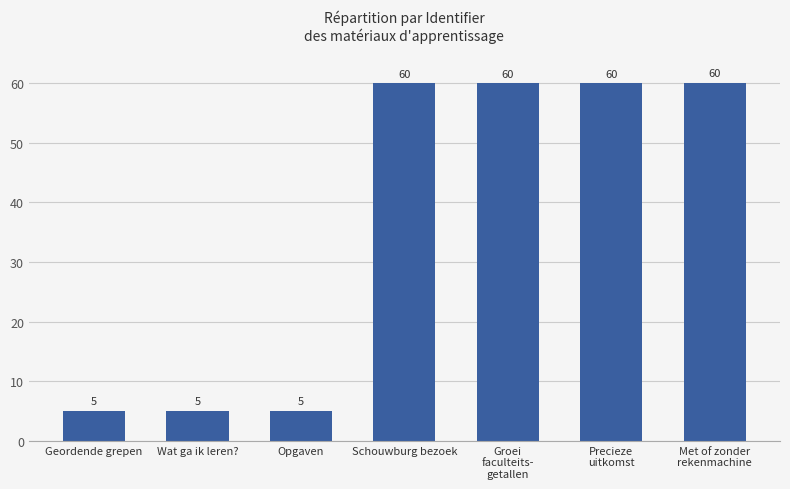

The value at Schouwburg bezoek is 31.3. True or false?

False